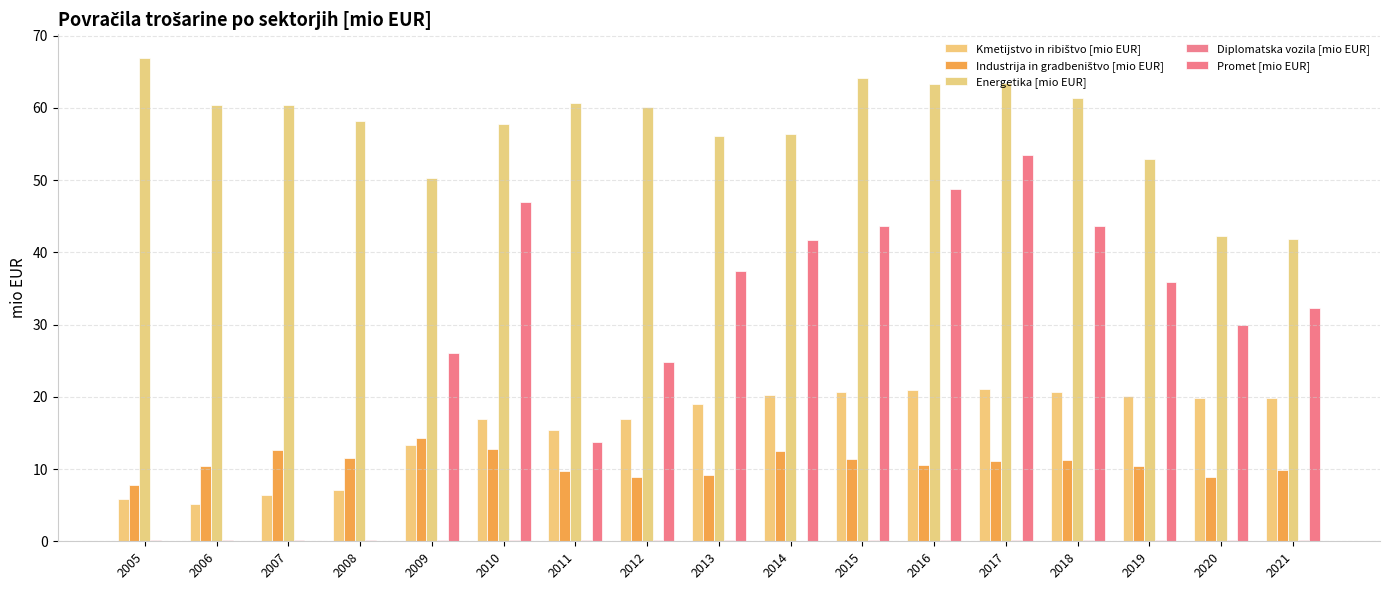

Reading left to right, extract all data points from this chart.

Kmetijstvo in ribištvo [mio EUR]: 2005=5.9	2006=5.1	2007=6.4	2008=7.2	2009=13.4	2010=16.9	2011=15.4	2012=17.0	2013=19.1	2014=20.2	2015=20.7	2016=21.0	2017=21.1	2018=20.6	2019=20.2	2020=19.8	2021=19.9
Industrija in gradbeništvo [mio EUR]: 2005=7.8	2006=10.5	2007=12.6	2008=11.5	2009=14.4	2010=12.8	2011=9.7	2012=8.9	2013=9.2	2014=12.5	2015=11.4	2016=10.5	2017=11.2	2018=11.2	2019=10.5	2020=8.9	2021=9.9
Energetika [mio EUR]: 2005=66.8	2006=60.4	2007=60.4	2008=58.2	2009=50.3	2010=57.8	2011=60.7	2012=60.1	2013=56.2	2014=56.3	2015=64.1	2016=63.2	2017=63.5	2018=61.3	2019=52.9	2020=42.3	2021=41.8
Diplomatska vozila [mio EUR]: 2005=0.2	2006=0.2	2007=0.2	2008=0.2	2009=0.2	2010=0.2	2011=0.2	2012=0.2	2013=0.2	2014=0.0	2015=0.2	2016=0.2	2017=0.2	2018=0.2	2019=0.2	2020=0.1	2021=0.1
Promet [mio EUR]: 2005=0.0	2006=0.0	2007=0.0	2008=0.0	2009=26.0	2010=47.0	2011=13.8	2012=24.9	2013=37.5	2014=41.7	2015=43.7	2016=48.8	2017=53.5	2018=43.6	2019=35.9	2020=30.0	2021=32.2